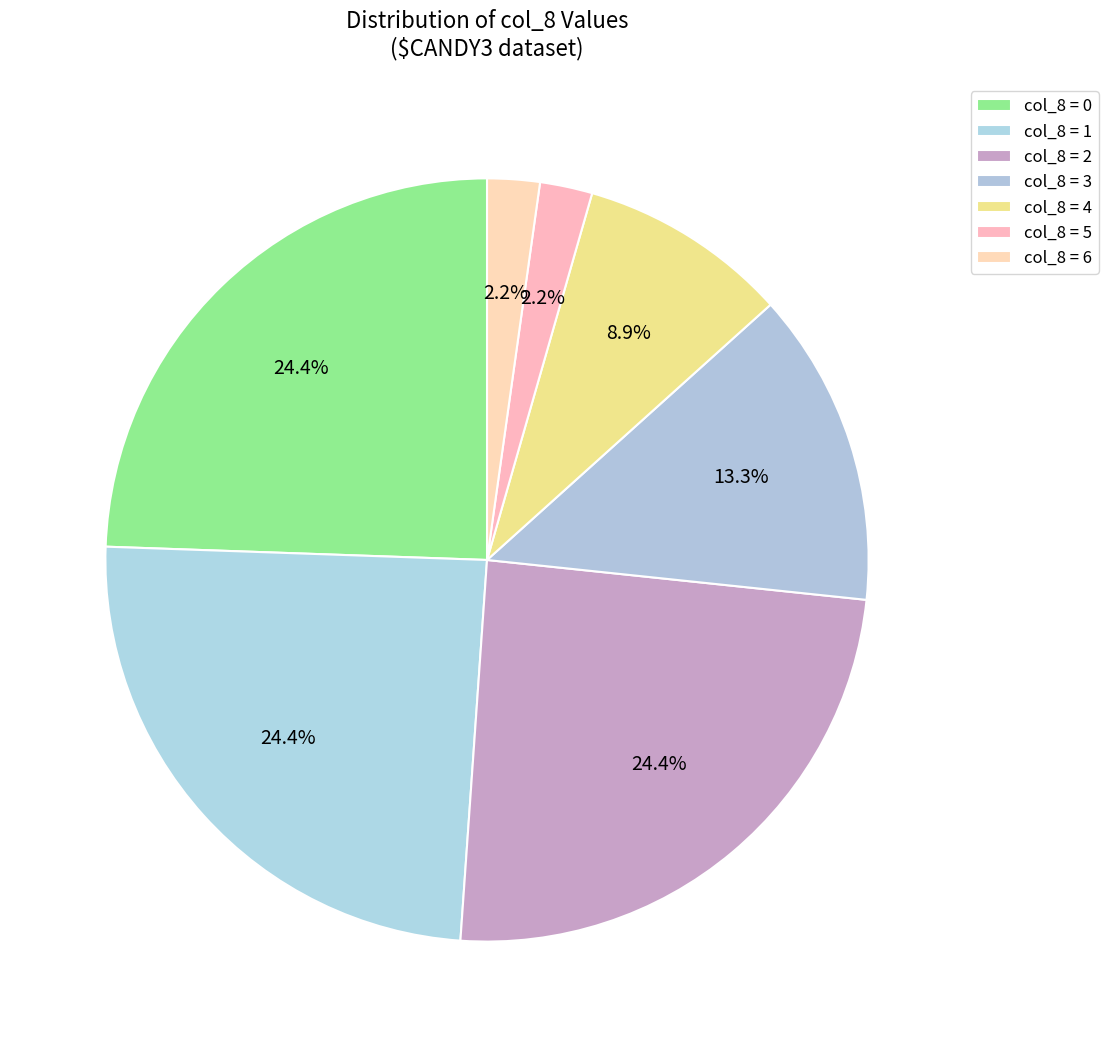

Count the number of slices in the pie.

7